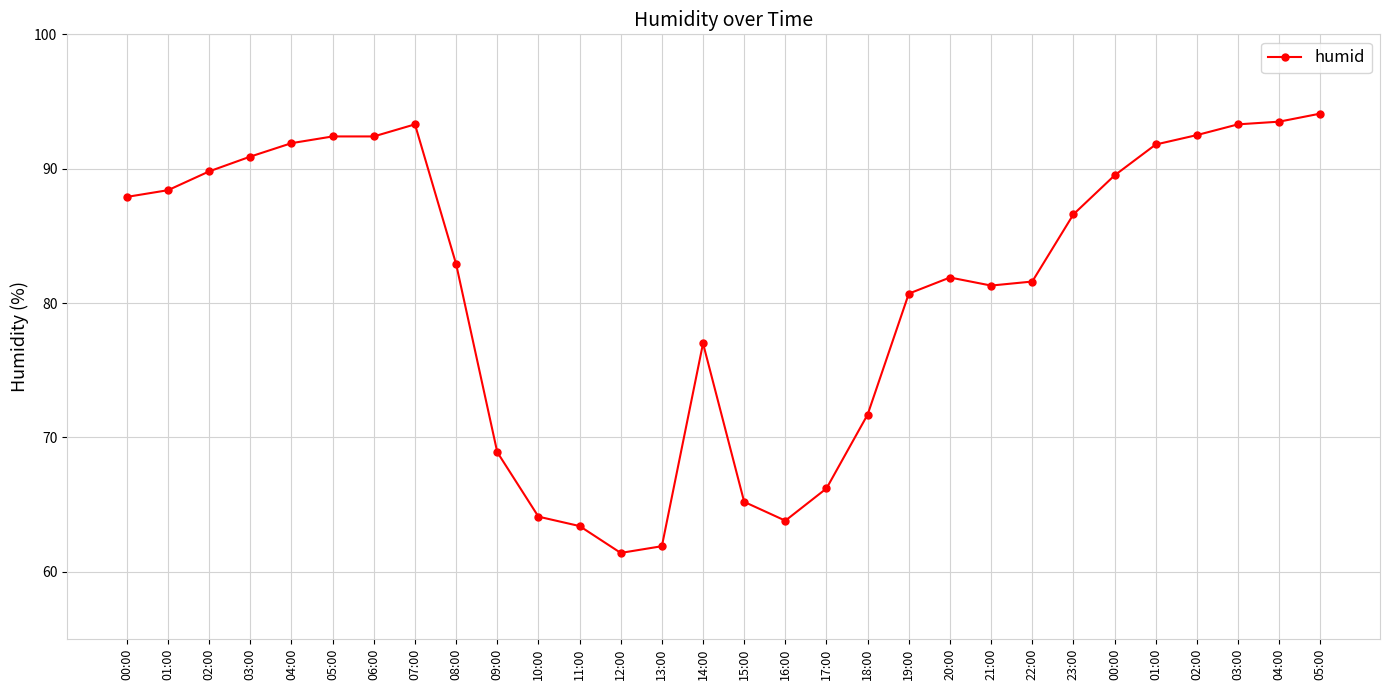

What is the label of the 5th point from the left?

04:00